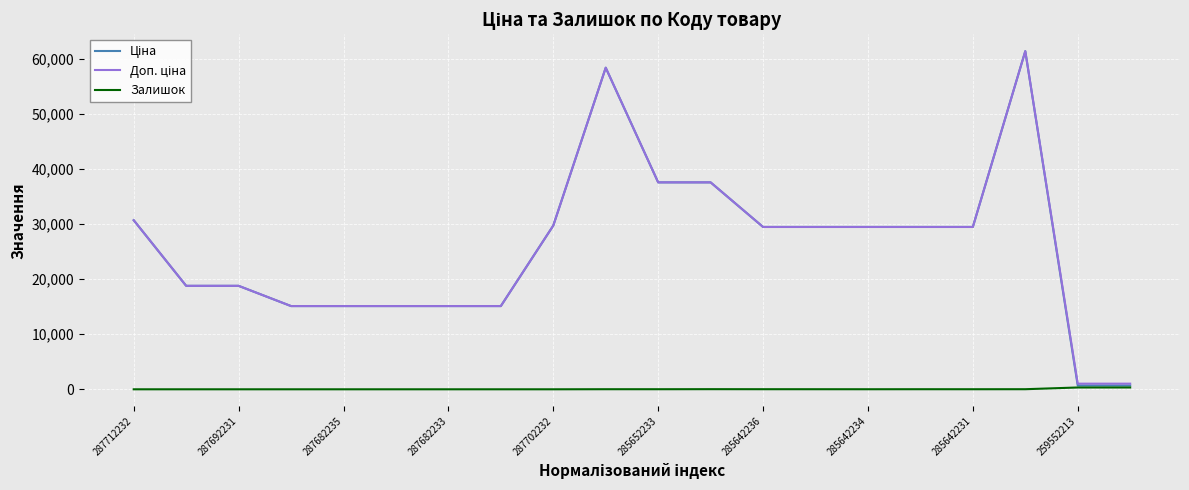

What is the greatest value displayed?

61434.3